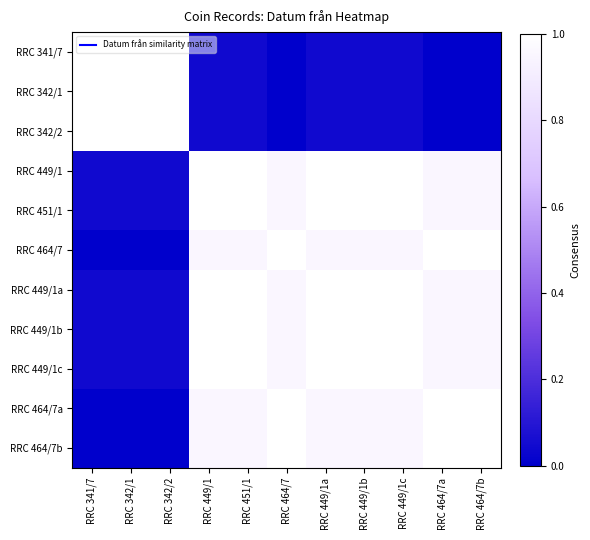

Reading right to left, transcribe all the data shown in this chart.

RRC 341/7: RRC 464/7b=0.0	RRC 464/7a=0.0	RRC 449/1c=0.0	RRC 449/1b=0.0	RRC 449/1a=0.0	RRC 464/7=0.0	RRC 451/1=0.0	RRC 449/1=0.0	RRC 342/2=1.0	RRC 342/1=1.0	RRC 341/7=1.0
RRC 342/1: RRC 464/7b=0.0	RRC 464/7a=0.0	RRC 449/1c=0.0	RRC 449/1b=0.0	RRC 449/1a=0.0	RRC 464/7=0.0	RRC 451/1=0.0	RRC 449/1=0.0	RRC 342/2=1.0	RRC 342/1=1.0	RRC 341/7=1.0
RRC 342/2: RRC 464/7b=0.0	RRC 464/7a=0.0	RRC 449/1c=0.0	RRC 449/1b=0.0	RRC 449/1a=0.0	RRC 464/7=0.0	RRC 451/1=0.0	RRC 449/1=0.0	RRC 342/2=1.0	RRC 342/1=1.0	RRC 341/7=1.0
RRC 449/1: RRC 464/7b=1.0	RRC 464/7a=1.0	RRC 449/1c=1.0	RRC 449/1b=1.0	RRC 449/1a=1.0	RRC 464/7=1.0	RRC 451/1=1.0	RRC 449/1=1.0	RRC 342/2=0.0	RRC 342/1=0.0	RRC 341/7=0.0
RRC 451/1: RRC 464/7b=1.0	RRC 464/7a=1.0	RRC 449/1c=1.0	RRC 449/1b=1.0	RRC 449/1a=1.0	RRC 464/7=1.0	RRC 451/1=1.0	RRC 449/1=1.0	RRC 342/2=0.0	RRC 342/1=0.0	RRC 341/7=0.0
RRC 464/7: RRC 464/7b=1.0	RRC 464/7a=1.0	RRC 449/1c=1.0	RRC 449/1b=1.0	RRC 449/1a=1.0	RRC 464/7=1.0	RRC 451/1=1.0	RRC 449/1=1.0	RRC 342/2=0.0	RRC 342/1=0.0	RRC 341/7=0.0
RRC 449/1a: RRC 464/7b=1.0	RRC 464/7a=1.0	RRC 449/1c=1.0	RRC 449/1b=1.0	RRC 449/1a=1.0	RRC 464/7=1.0	RRC 451/1=1.0	RRC 449/1=1.0	RRC 342/2=0.0	RRC 342/1=0.0	RRC 341/7=0.0
RRC 449/1b: RRC 464/7b=1.0	RRC 464/7a=1.0	RRC 449/1c=1.0	RRC 449/1b=1.0	RRC 449/1a=1.0	RRC 464/7=1.0	RRC 451/1=1.0	RRC 449/1=1.0	RRC 342/2=0.0	RRC 342/1=0.0	RRC 341/7=0.0
RRC 449/1c: RRC 464/7b=1.0	RRC 464/7a=1.0	RRC 449/1c=1.0	RRC 449/1b=1.0	RRC 449/1a=1.0	RRC 464/7=1.0	RRC 451/1=1.0	RRC 449/1=1.0	RRC 342/2=0.0	RRC 342/1=0.0	RRC 341/7=0.0
RRC 464/7a: RRC 464/7b=1.0	RRC 464/7a=1.0	RRC 449/1c=1.0	RRC 449/1b=1.0	RRC 449/1a=1.0	RRC 464/7=1.0	RRC 451/1=1.0	RRC 449/1=1.0	RRC 342/2=0.0	RRC 342/1=0.0	RRC 341/7=0.0
RRC 464/7b: RRC 464/7b=1.0	RRC 464/7a=1.0	RRC 449/1c=1.0	RRC 449/1b=1.0	RRC 449/1a=1.0	RRC 464/7=1.0	RRC 451/1=1.0	RRC 449/1=1.0	RRC 342/2=0.0	RRC 342/1=0.0	RRC 341/7=0.0